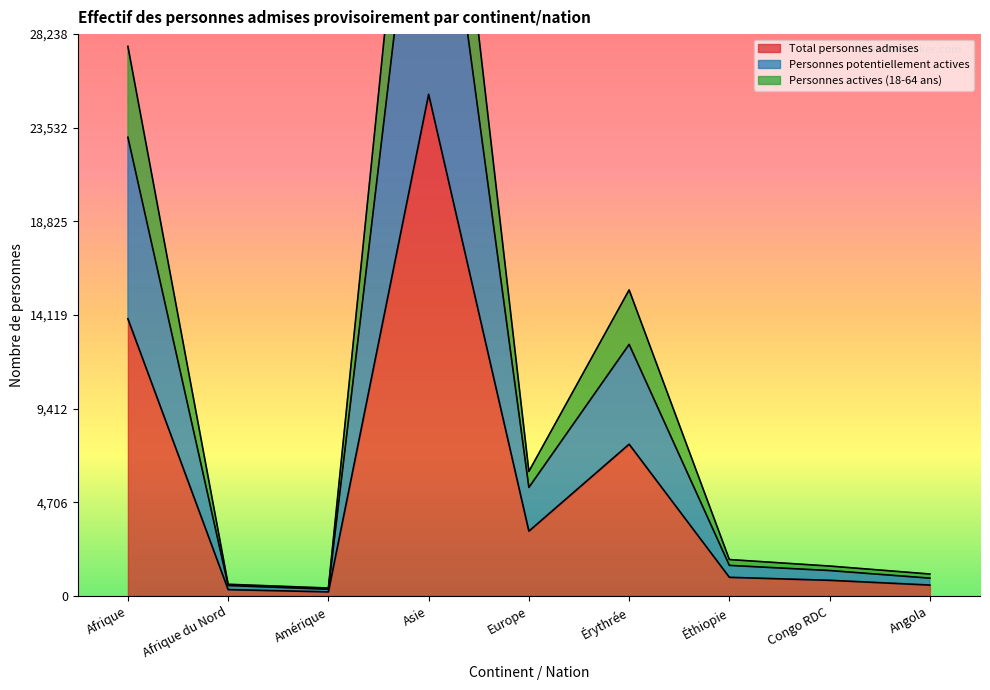

Where is the first local maximum for Total personnes admises?

Asie